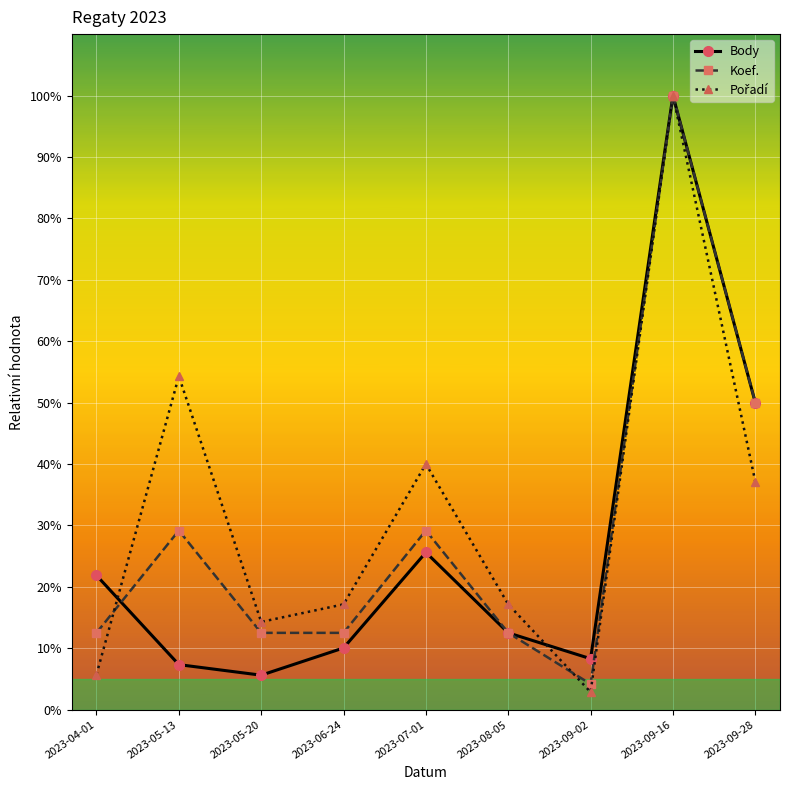

Is it true that Pořadí equals 0.1 at 2023-04-01?

True